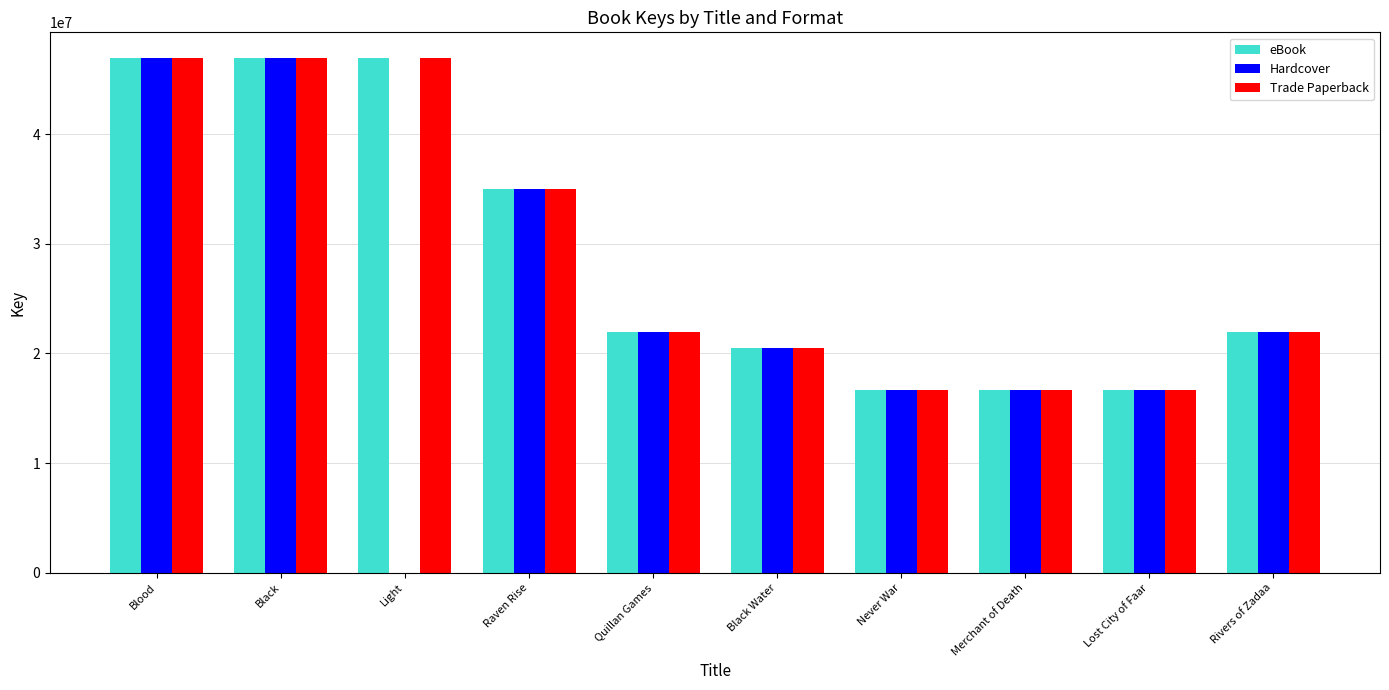

What is the sum of the Hardcover values at Lost City of Faar and Light?

16689332